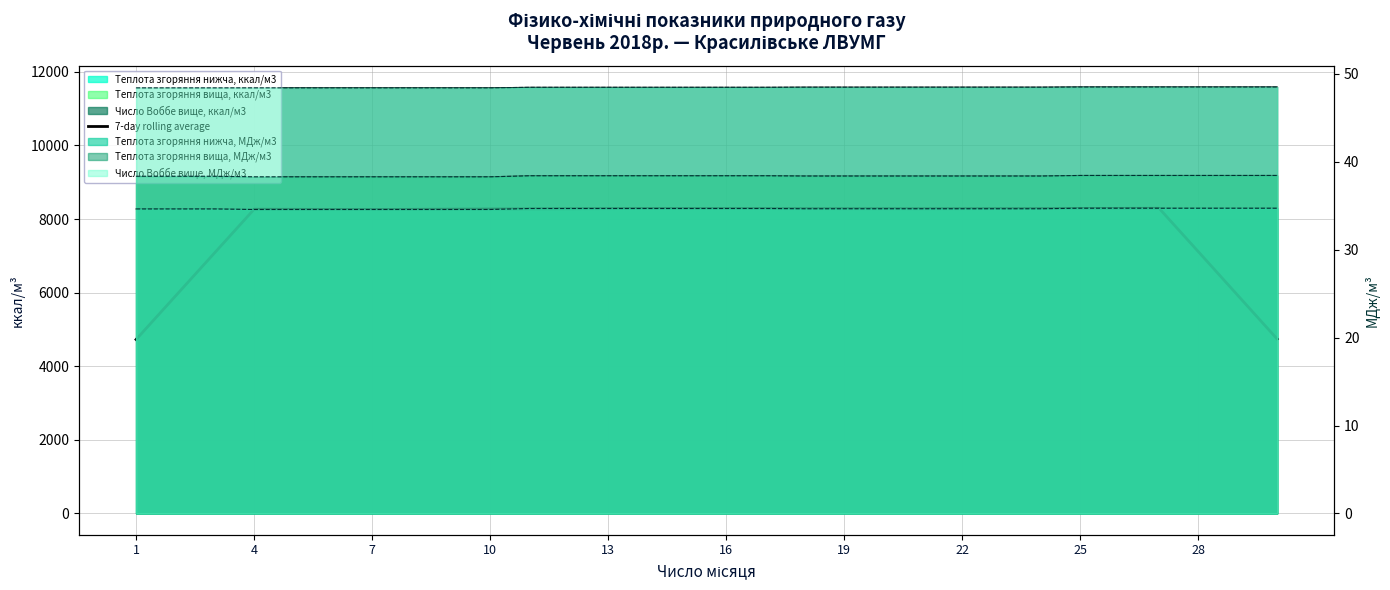

What is the minimum value shown in the chart?

4725.5